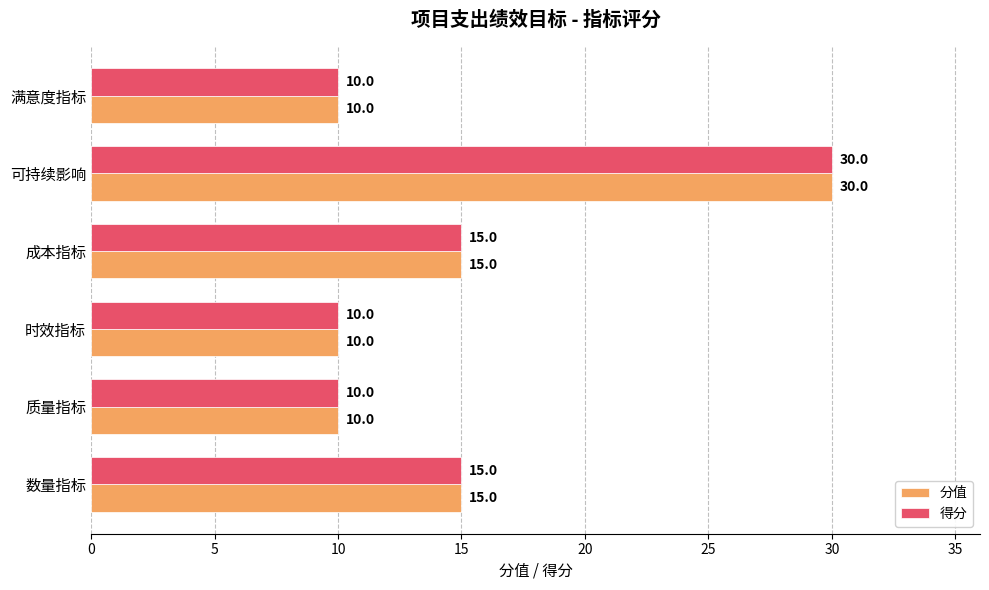

At which category is the sum across all series the highest?

可持续影响